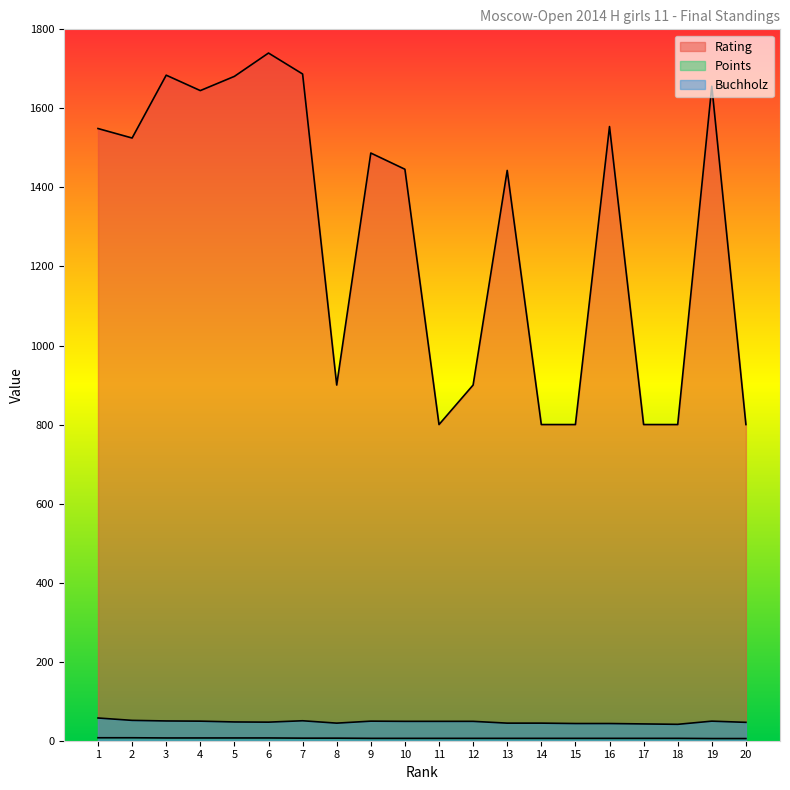

True or false: Buchholz has a value of 49.5 at 4.

True